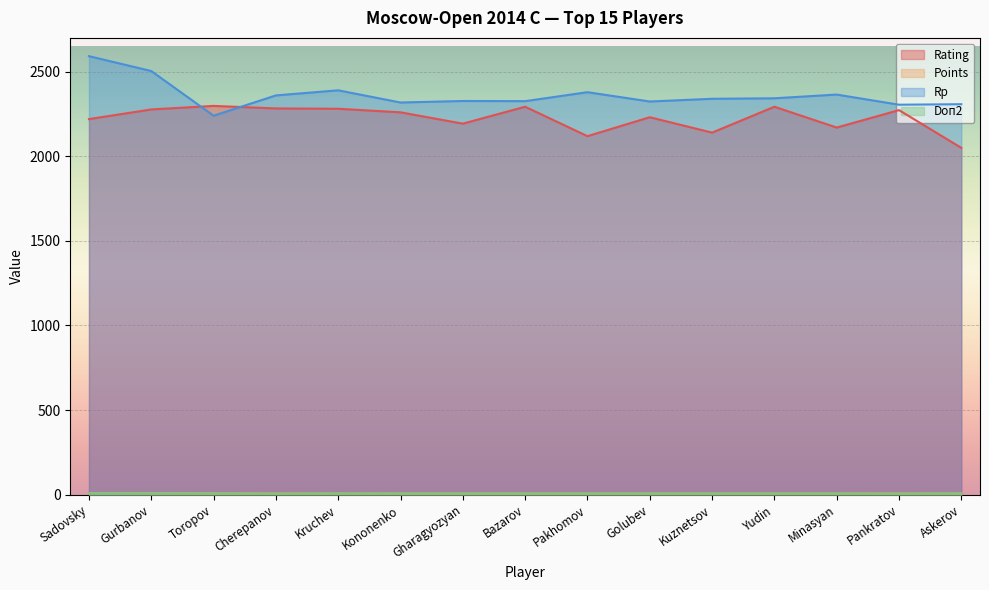

At which category does the chart reach its minimum across all series?

Cherepanov